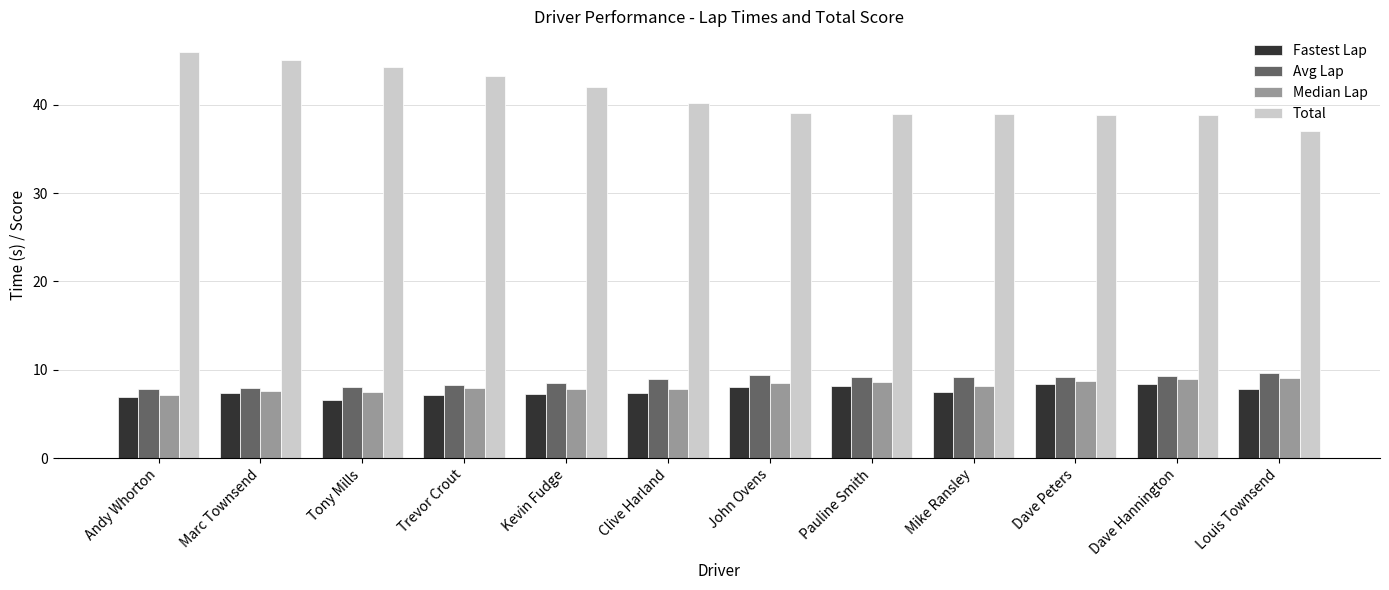

At which category does the chart reach its peak across all series?

Andy Whorton